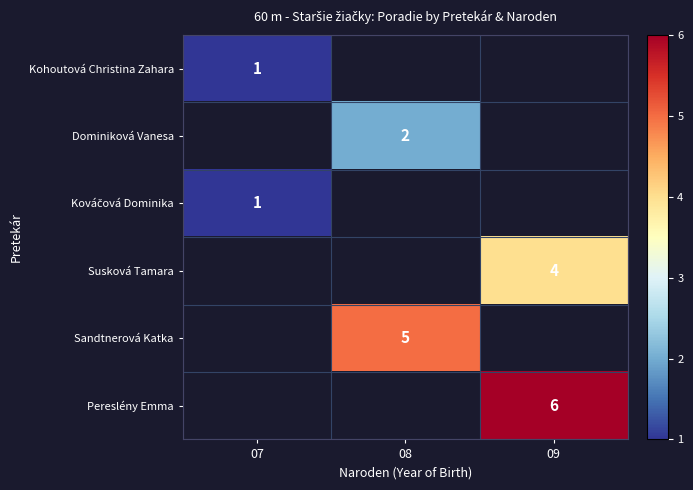

Which category has the highest value across all series?

09